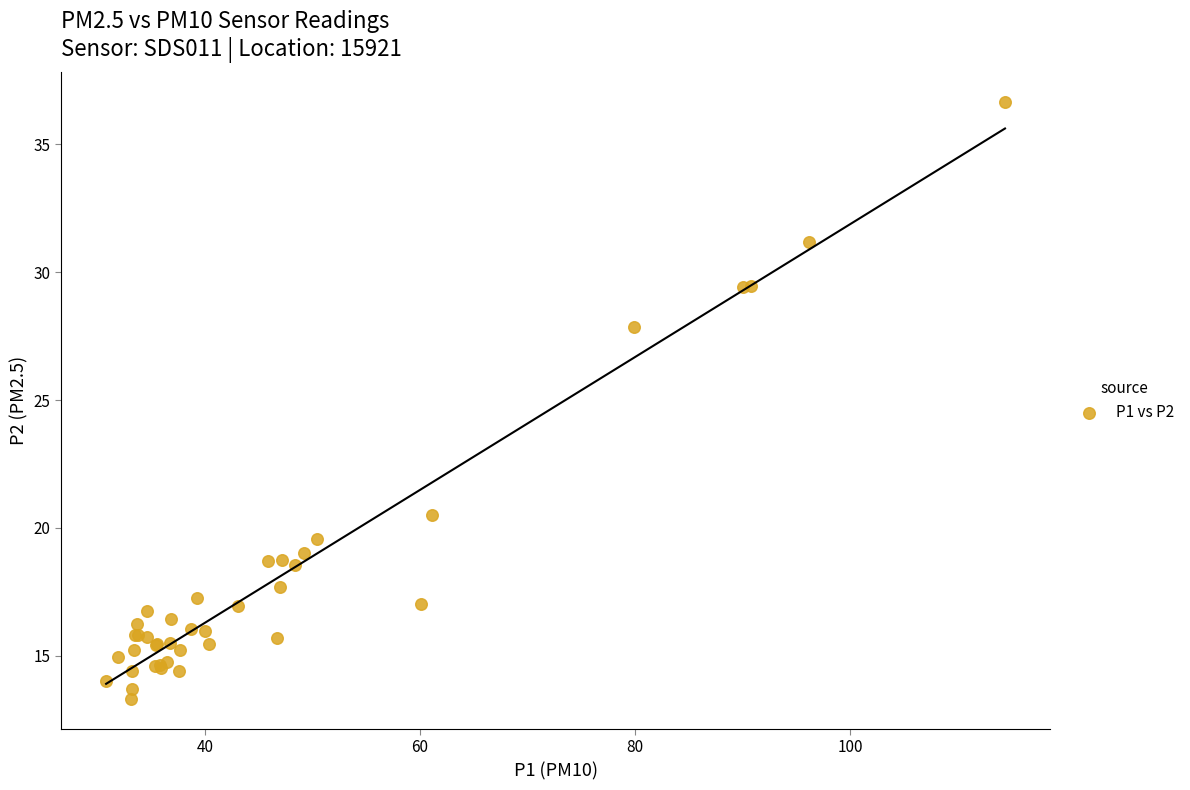

What Y value in the scatter plot is closest to 24?

20.5